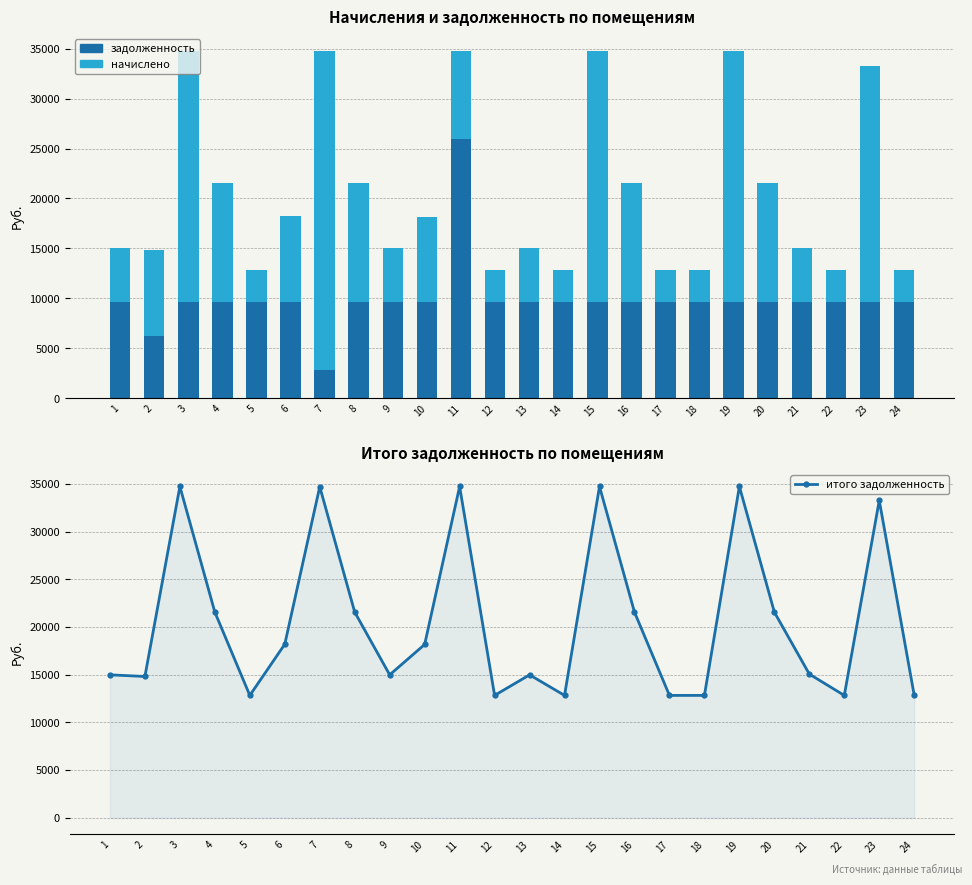

The value of итого задолженность at 11 is 34745.0. True or false?

True